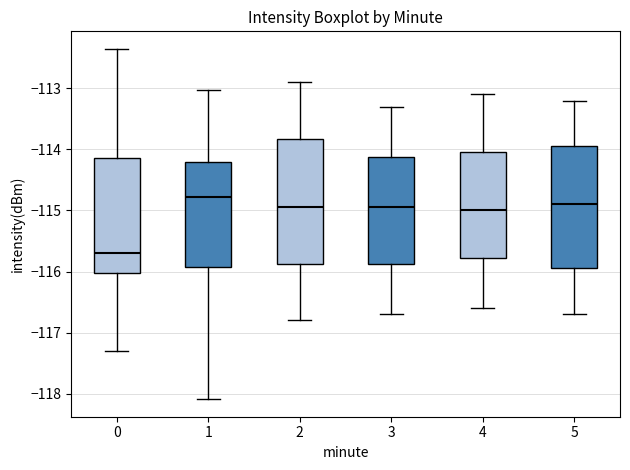

Reading left to right, transcribe this box plot: for each box, give where its median line is, the range the box spans, and where its two whiskers end, as read against the y-axis. The values are not printed on the chart, so give them approximately, as read against the axis.

0: median -115.7, box -116.0 to -114.1, whiskers -117.3 to -112.4
1: median -114.8, box -115.9 to -114.2, whiskers -118.1 to -113.0
2: median -114.9, box -115.9 to -113.8, whiskers -116.8 to -112.9
3: median -114.9, box -115.9 to -114.1, whiskers -116.7 to -113.3
4: median -115.0, box -115.8 to -114.0, whiskers -116.6 to -113.1
5: median -114.9, box -115.9 to -113.9, whiskers -116.7 to -113.2